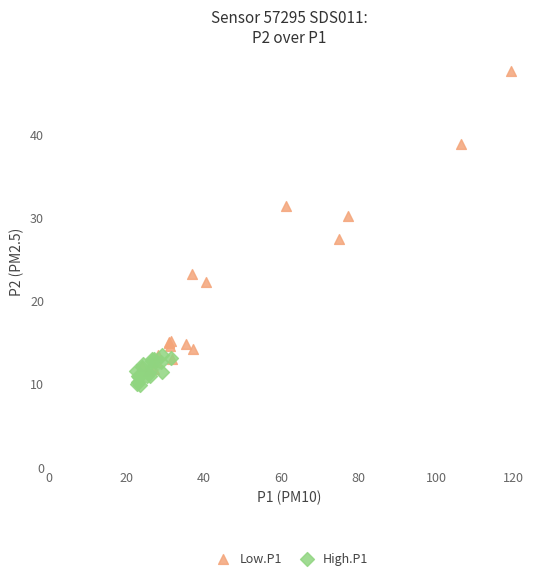

Which series has the widest spread of Y values?

Low.P1